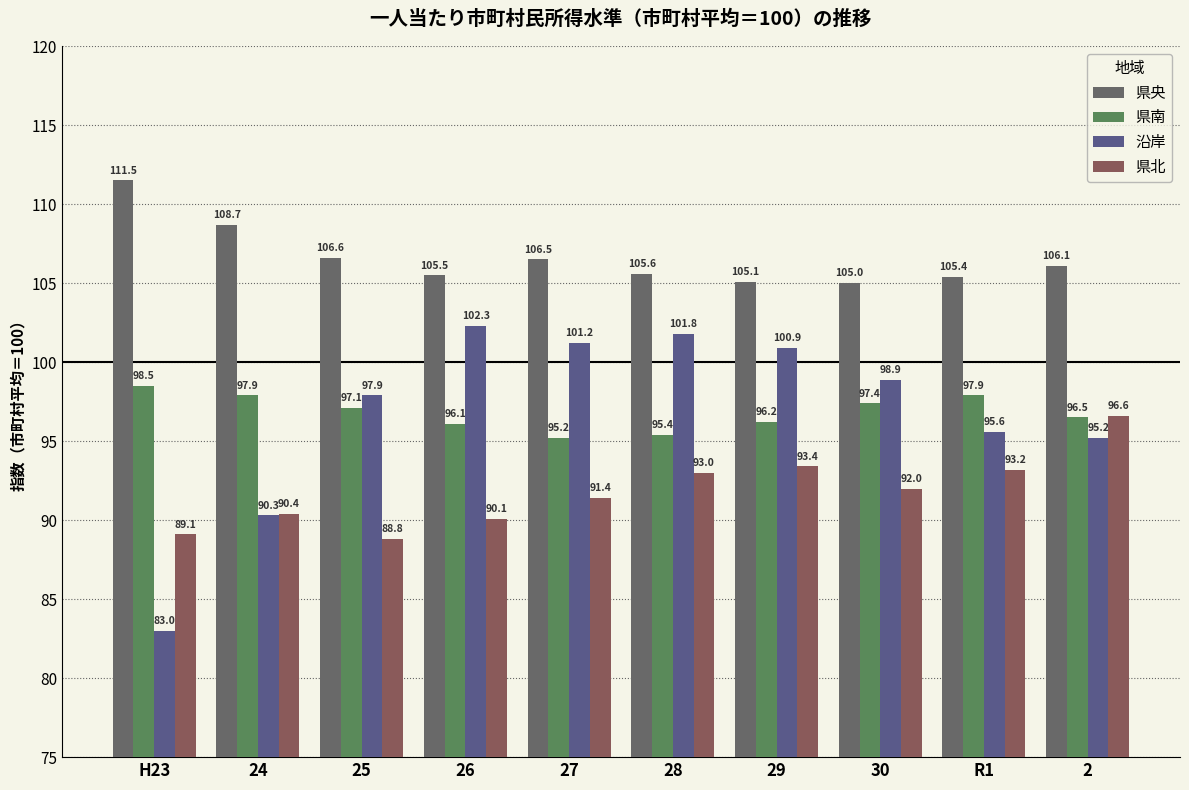

Which series changed the most between 24 and 2?

県北